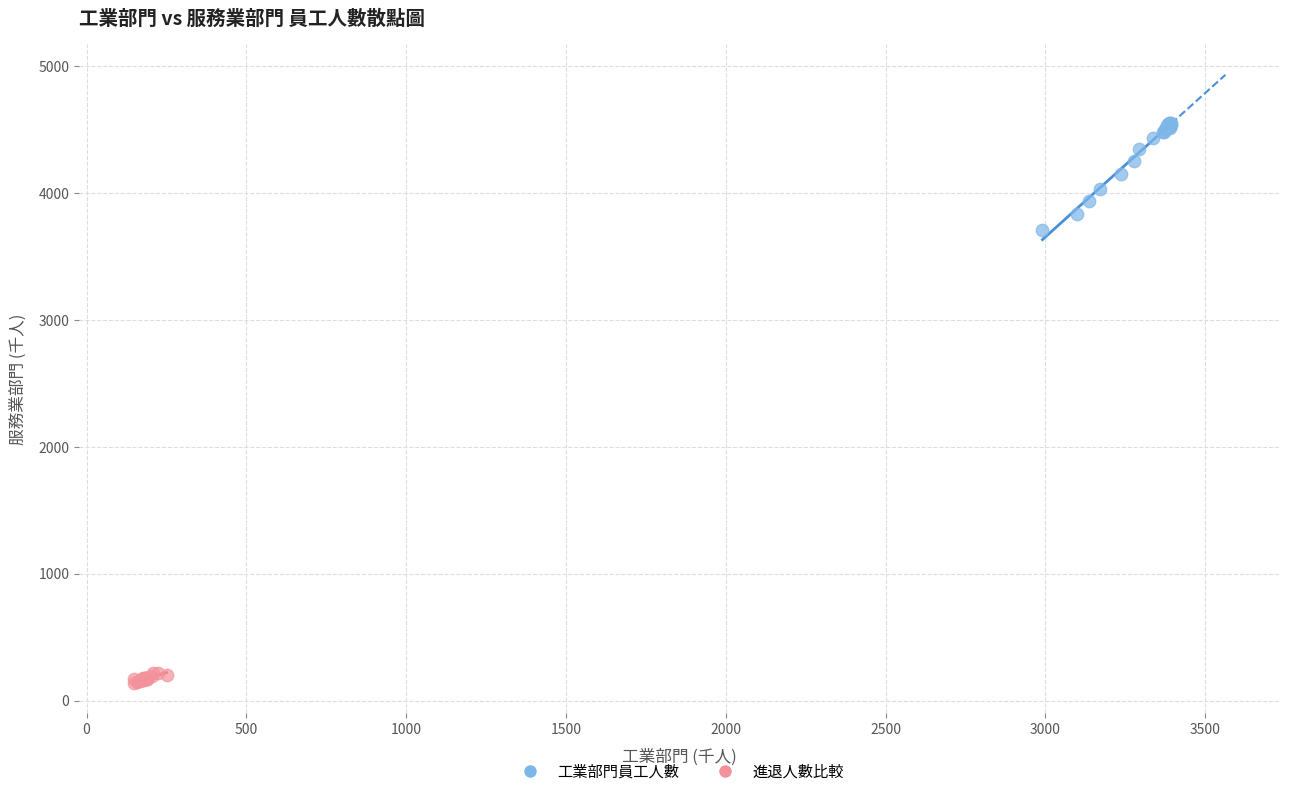

Which series has the largest Y range (max minus min)?

工業部門員工人數